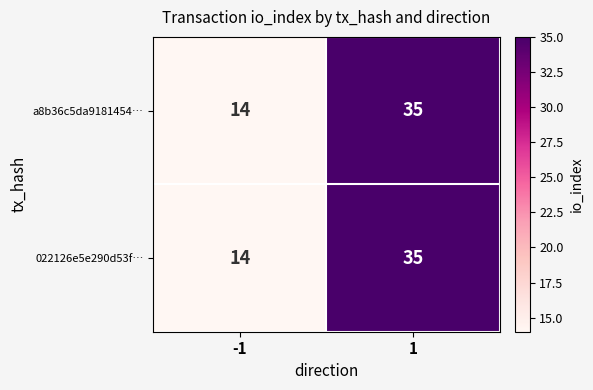

Reading right to left, extract all data points from this chart.

a8b36c5da9181454…: 1=35	-1=14
022126e5e290d53f…: 1=35	-1=14